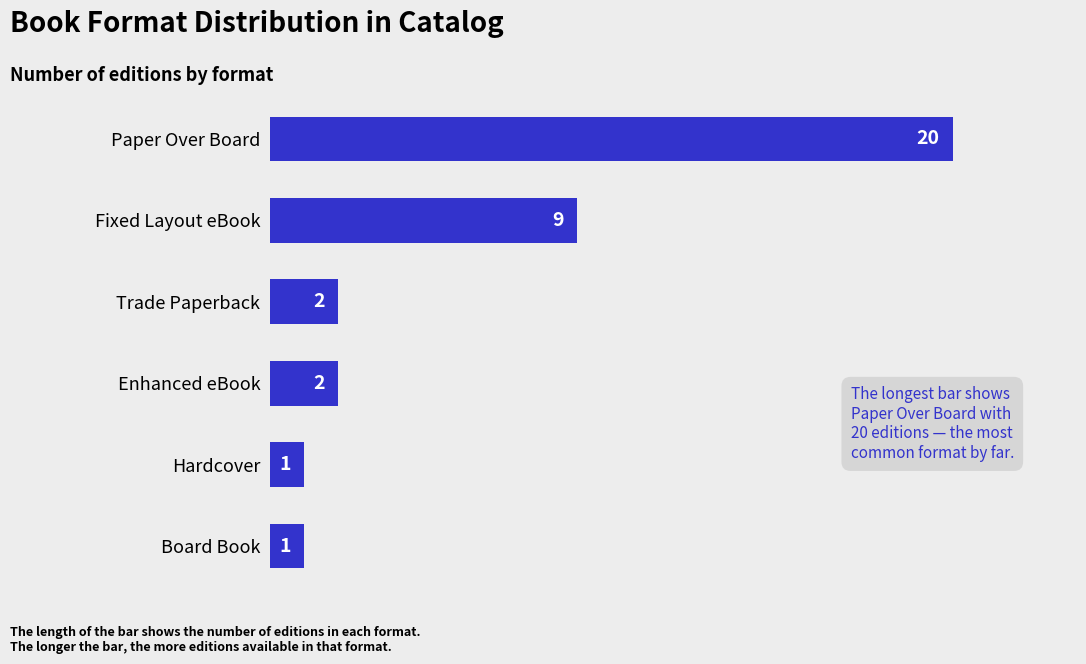

The value at Enhanced eBook is 2. True or false?

True